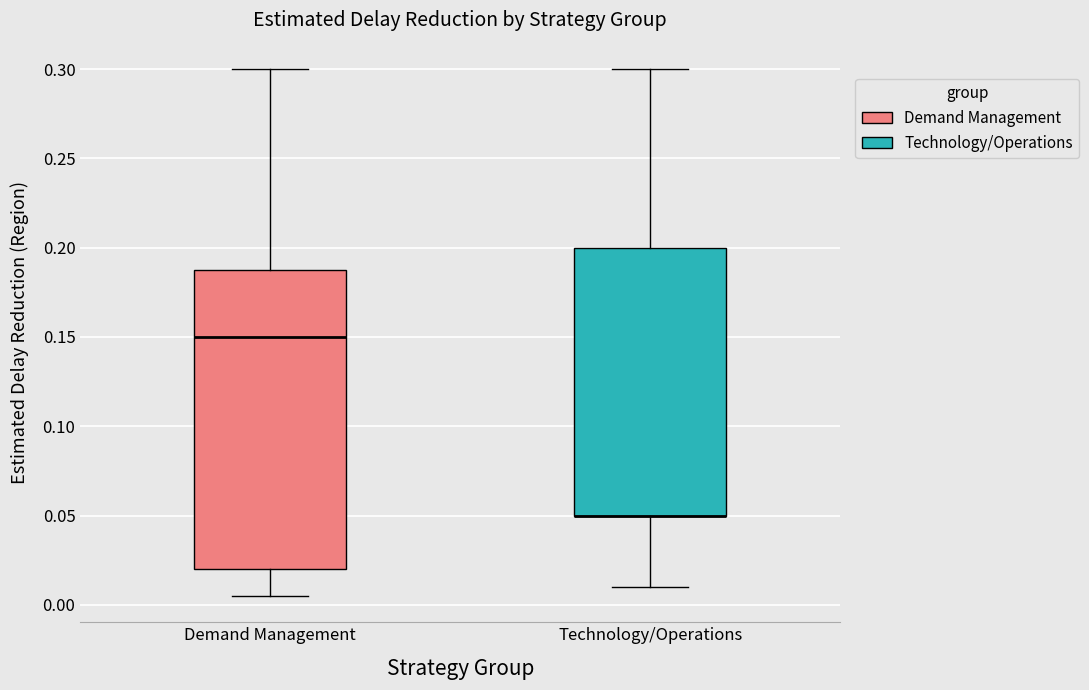

Which box is the tallest, from its lower edge to its upper edge?

Demand Management